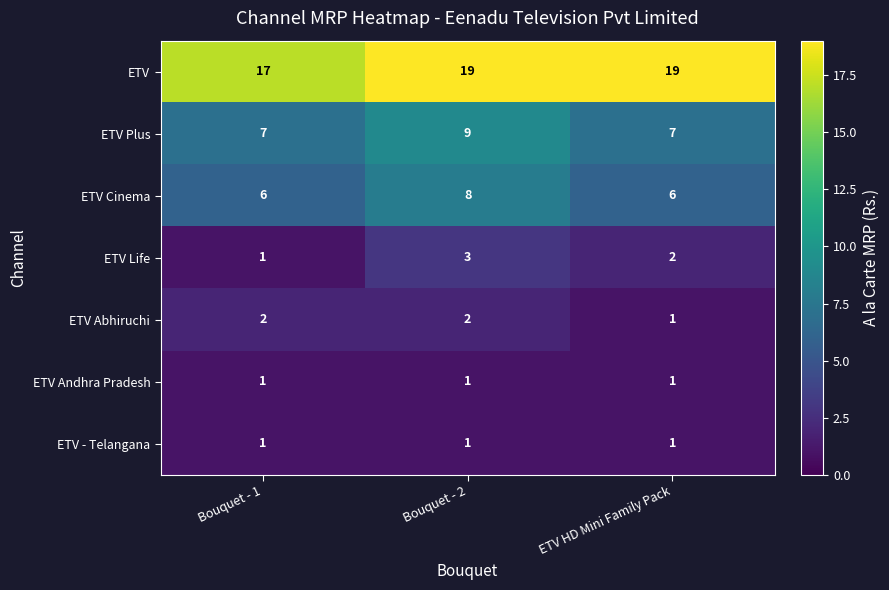

The value of ETV Cinema at ETV HD Mini Family Pack is 6. True or false?

True